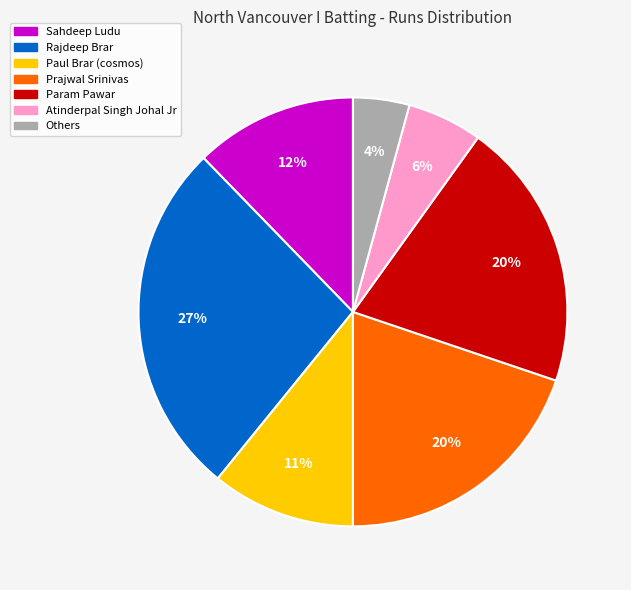

Which category has the biggest portion of the pie?

Rajdeep Brar